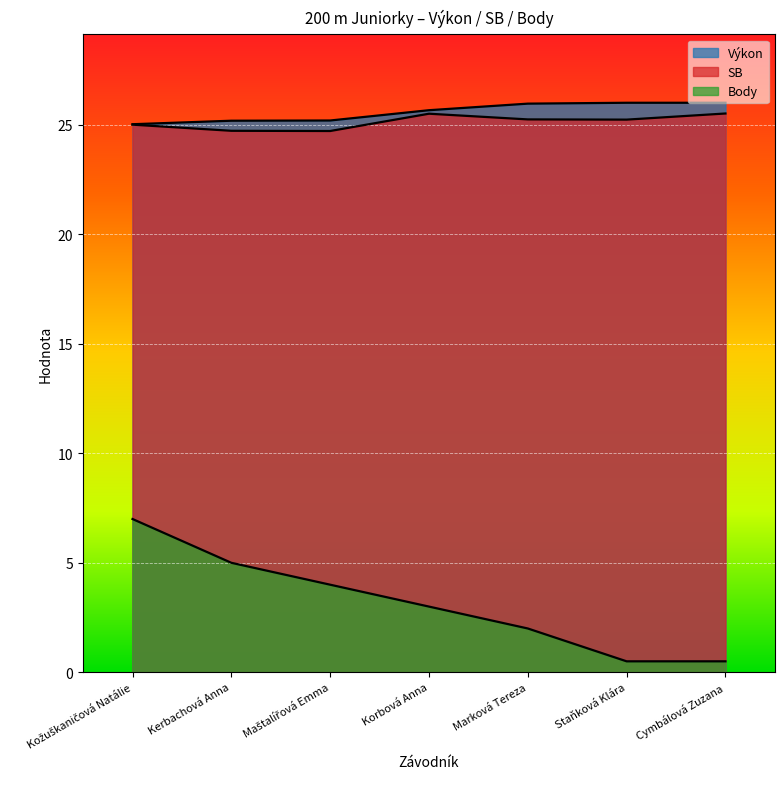

Read the SB value at Marková Tereza.

25.2